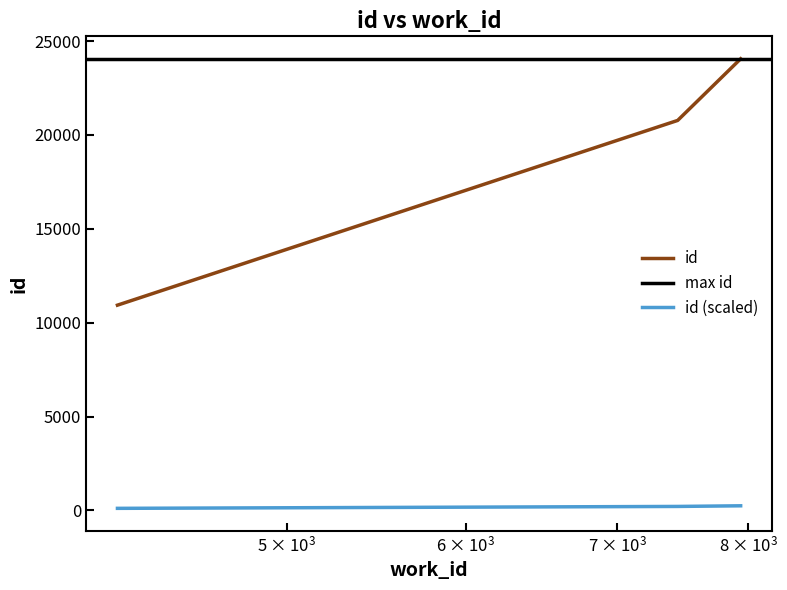

What is the maximum value shown in the chart?

24058